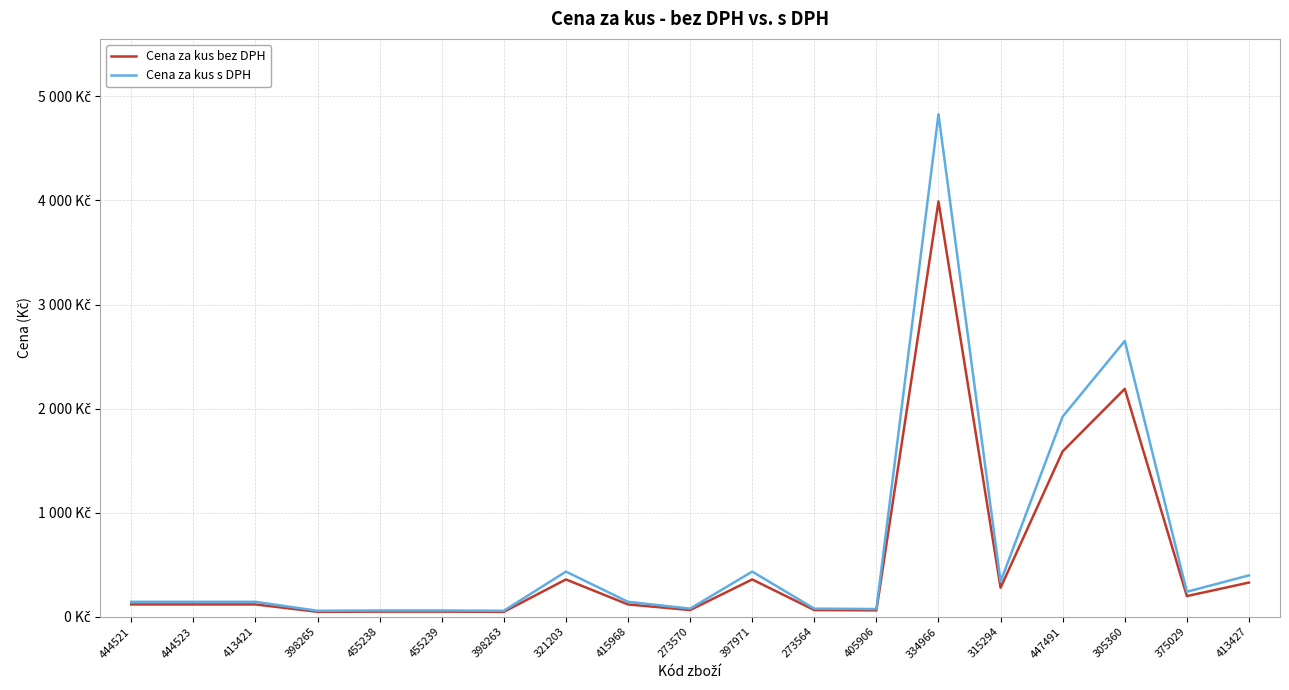

True or false: Cena za kus bez DPH and Cena za kus s DPH intersect in this chart.

False